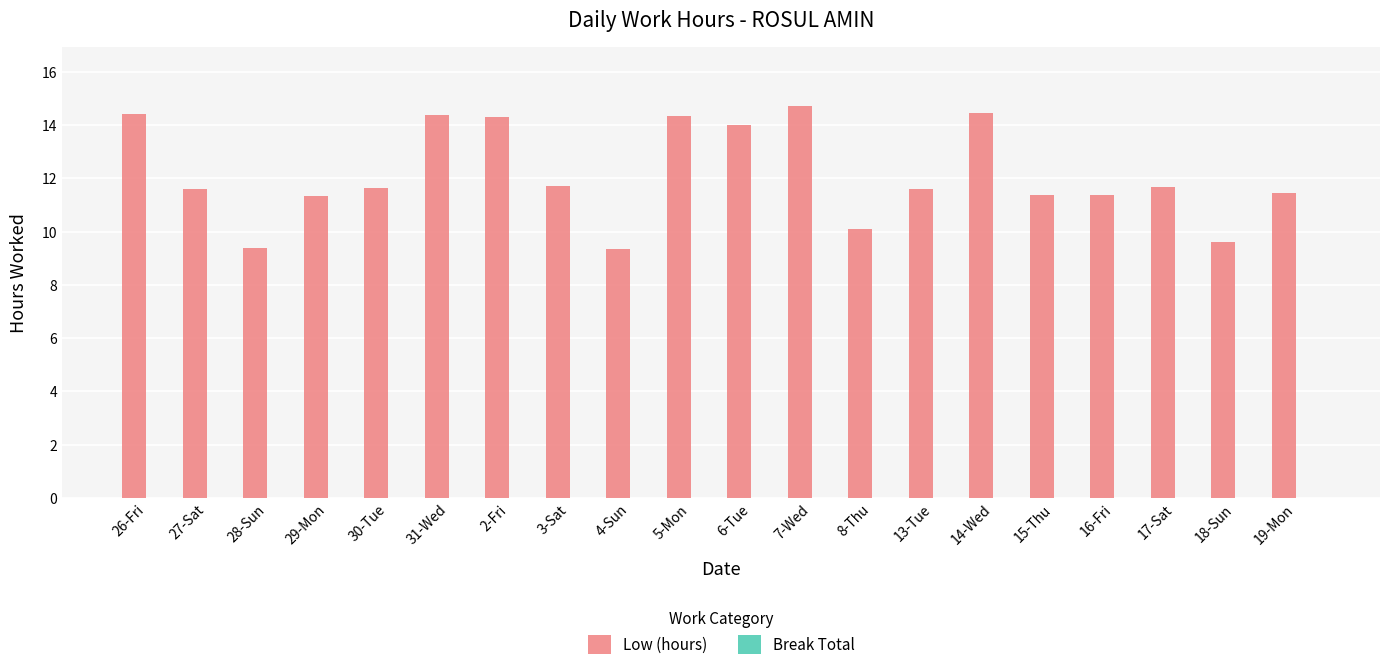

What is the approximate value at 17-Sat?

11.7